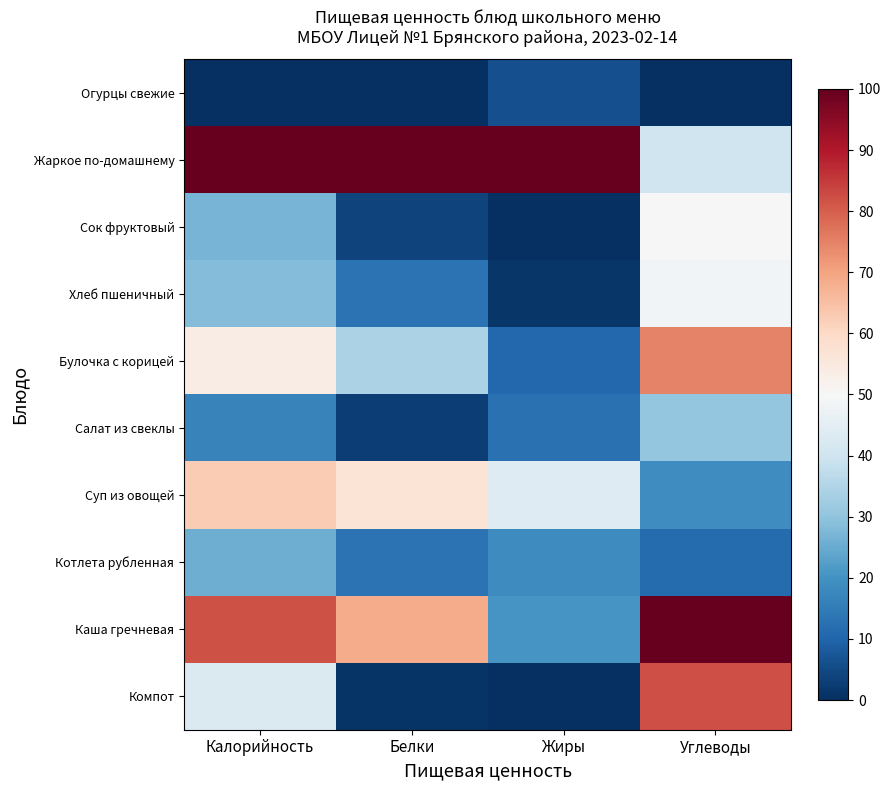

How many categories are shown in the chart?

4